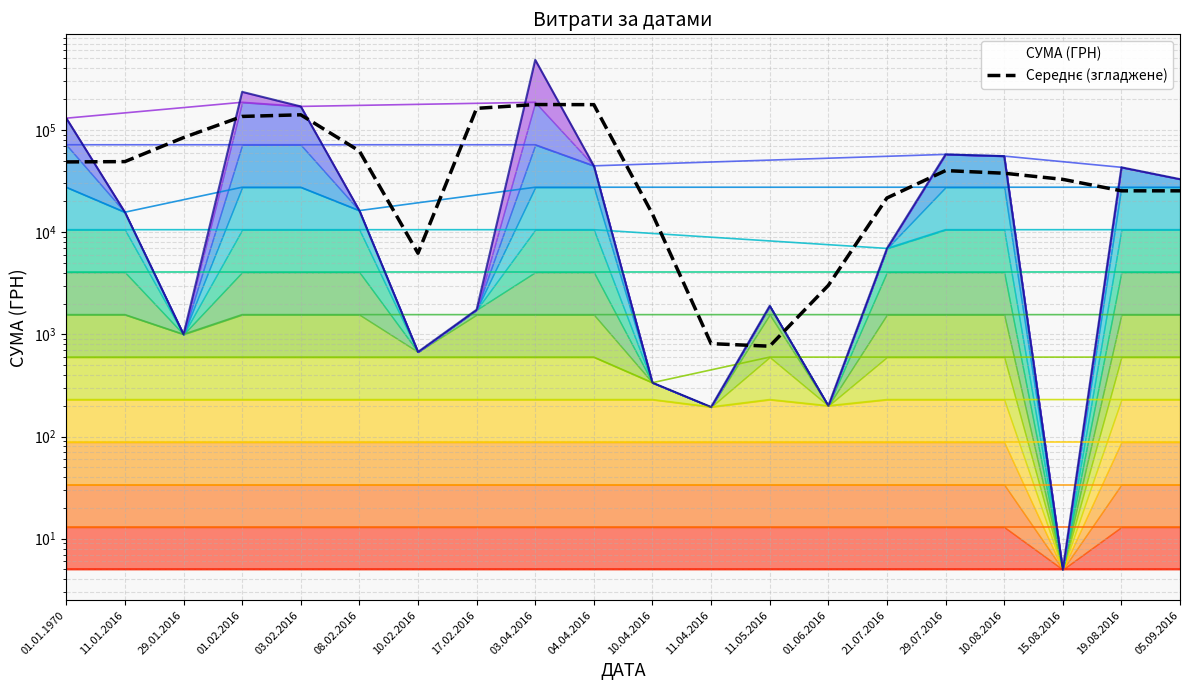

What is the change in value from 01.02.2016 to 21.07.2016?

-113946.0